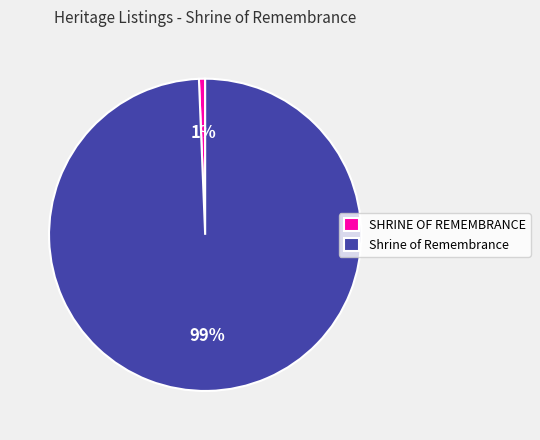

Combined, do Shrine of Remembrance and SHRINE OF REMEMBRANCE account for over 50%?

Yes